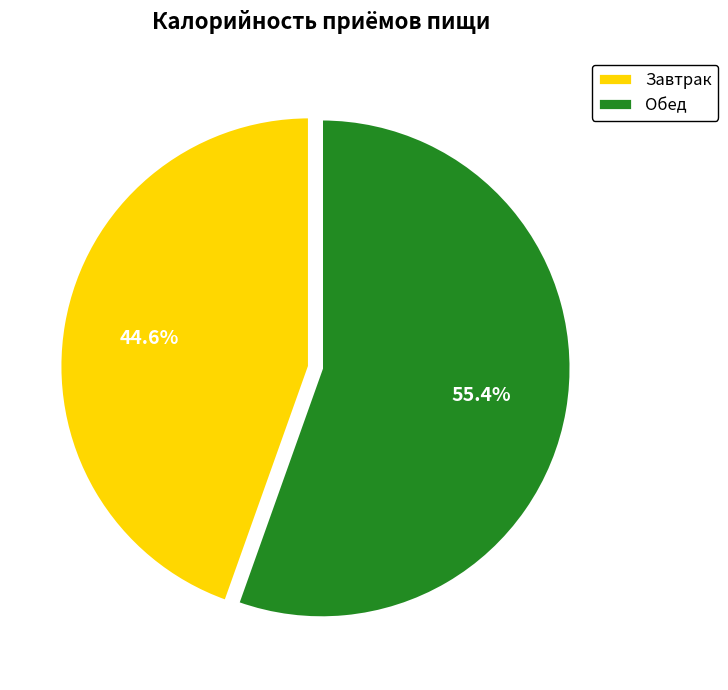

How many slices are in this pie chart?

2